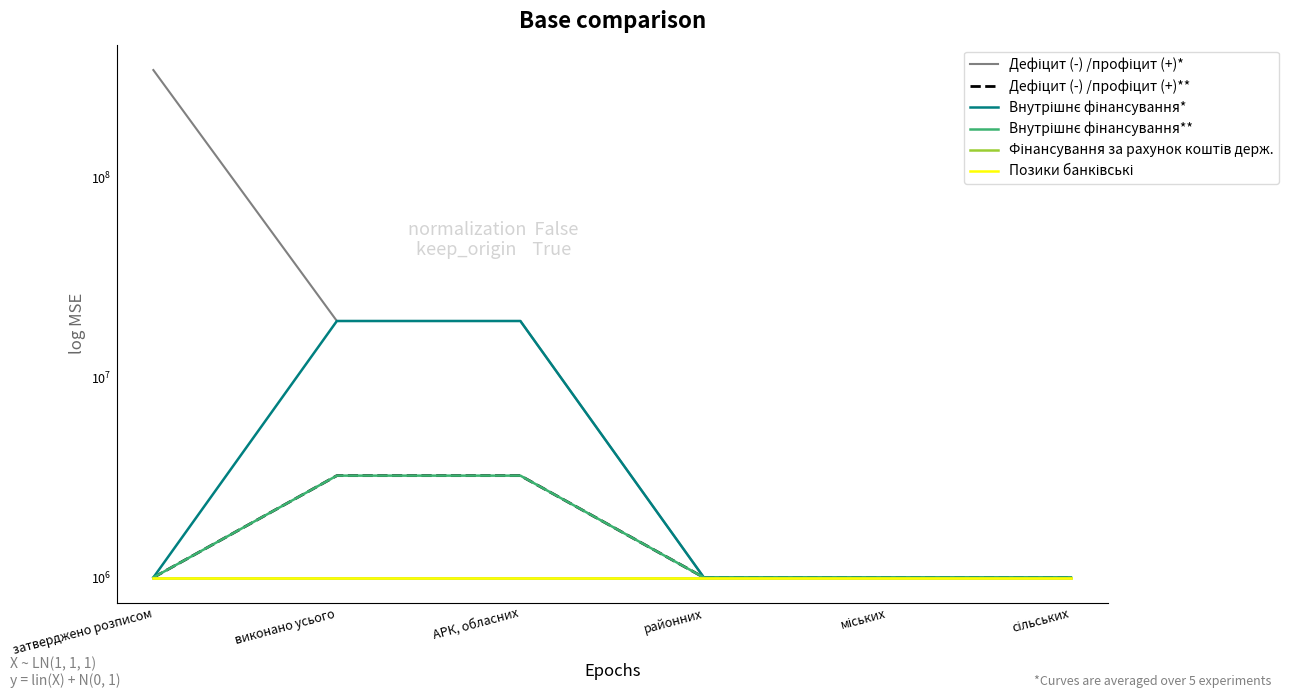

Which series has the largest range (max minus min)?

Дефіцит (-) /профіцит (+)*